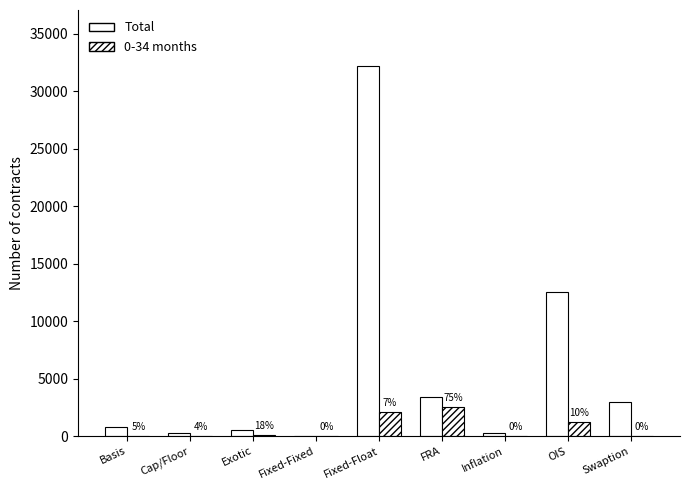

Which has a higher value, OIS or Fixed-Fixed?

OIS